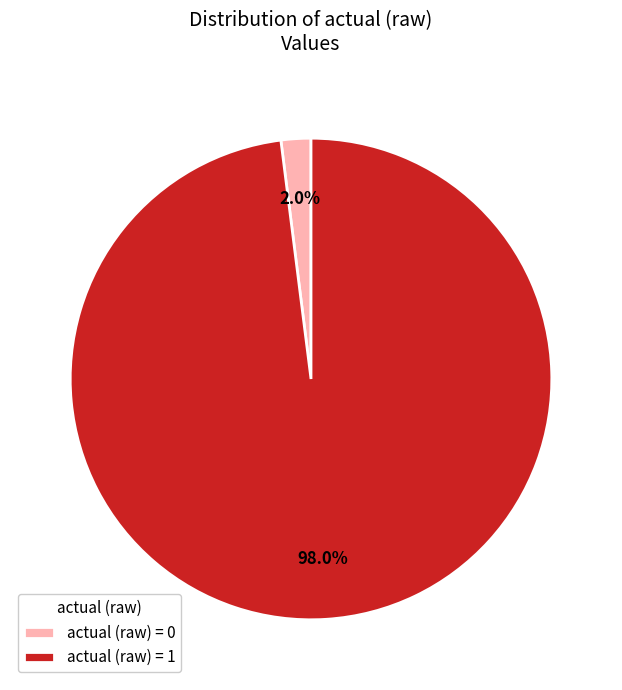

Combined, what portion of the pie is actual (raw) = 1 and actual (raw) = 0?

100.0%